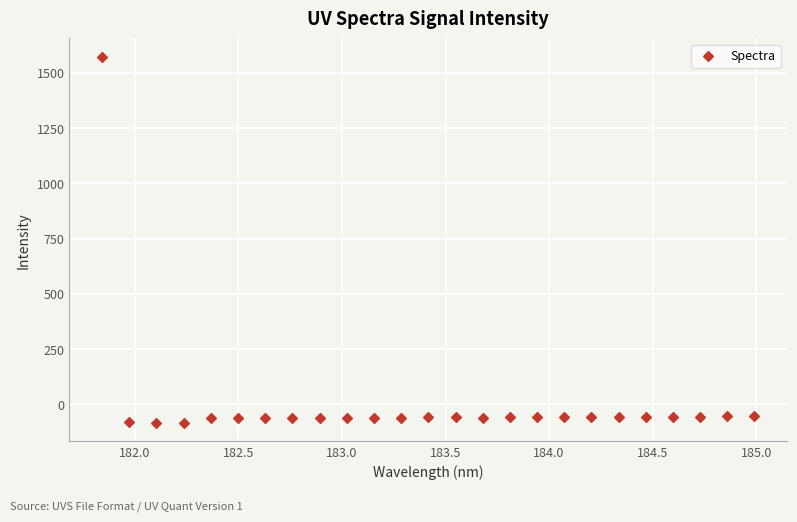

What is the range of Y values (max minus min)?

1658.6